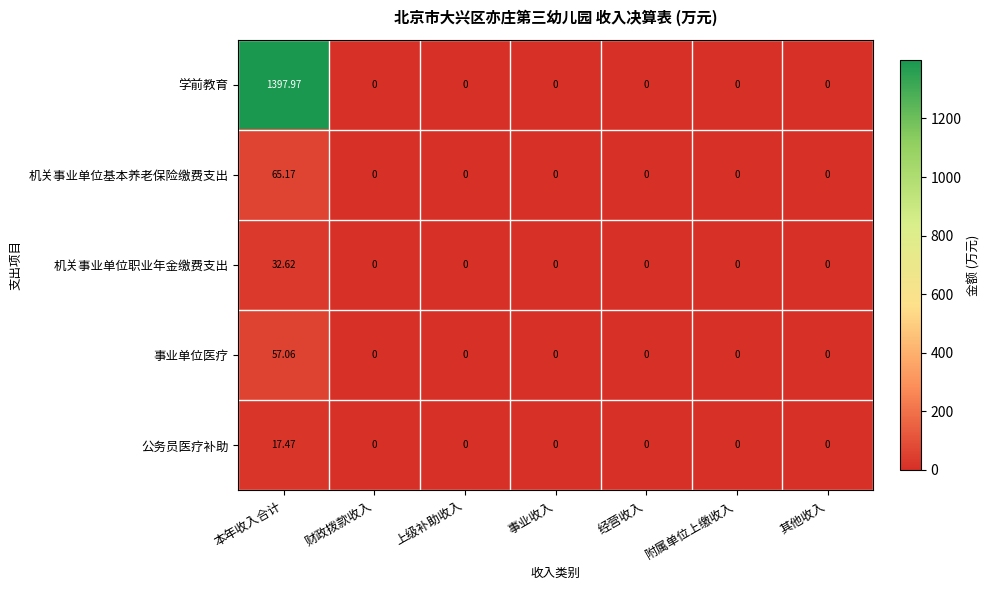

Which series changed the most between 本年收入合计 and 附属单位上缴收入?

学前教育